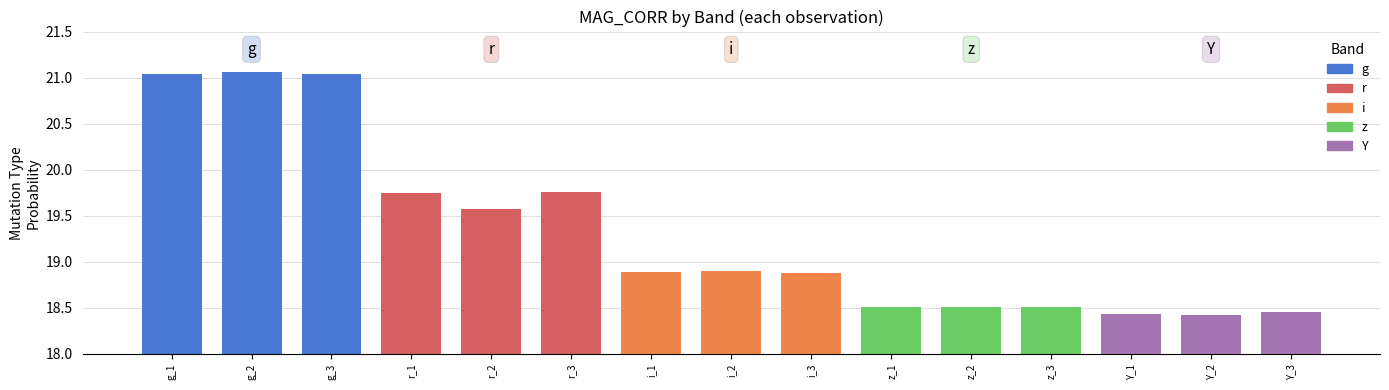

What is the label of the 1st bar from the left?

g